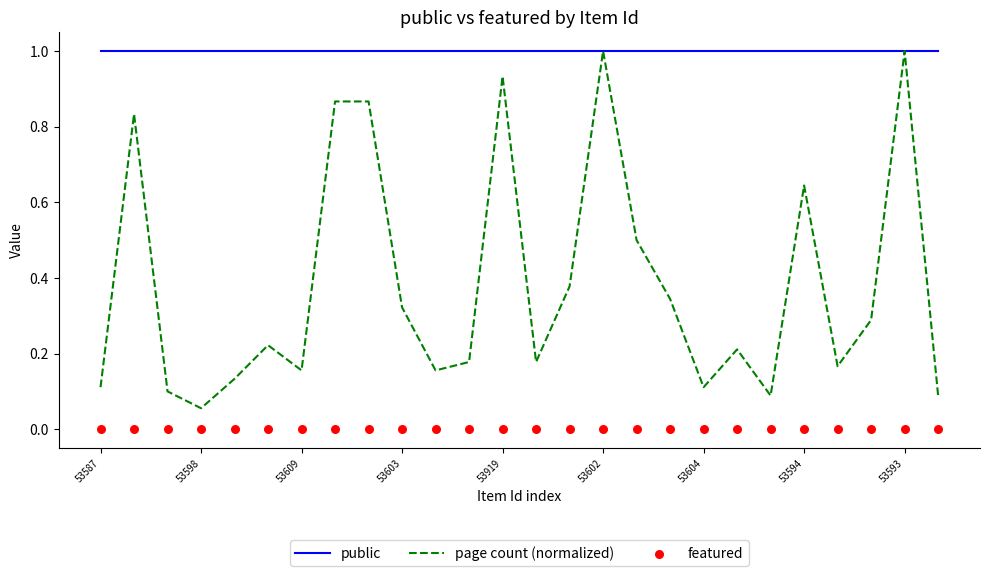

At how many categories does at least one series exceed 0?

26